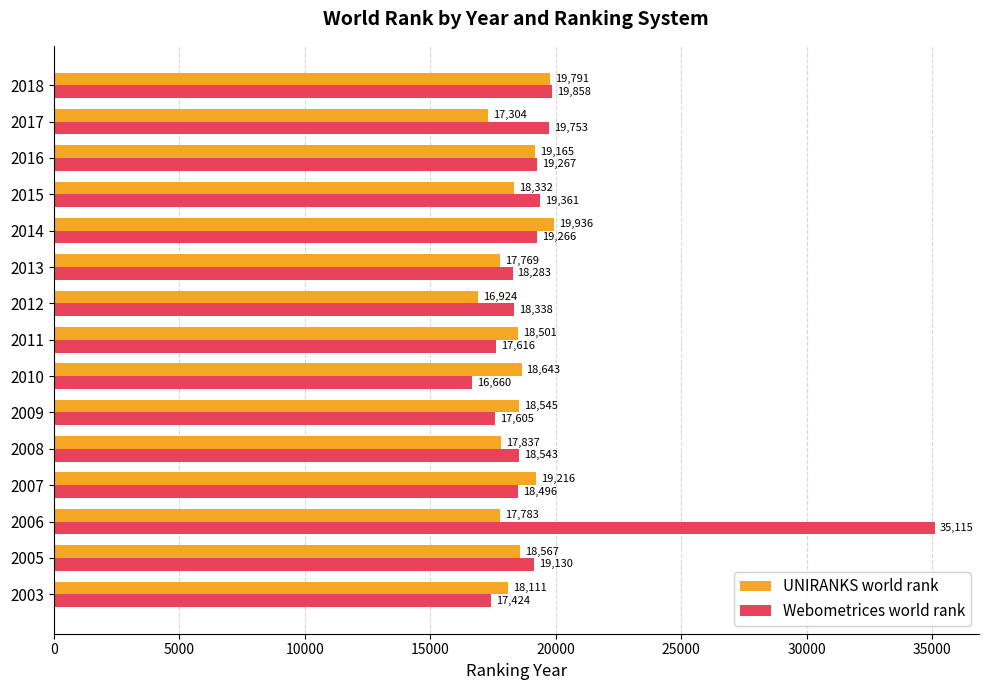

The value of UNIRANKS world rank at 2010 is 18643. True or false?

True